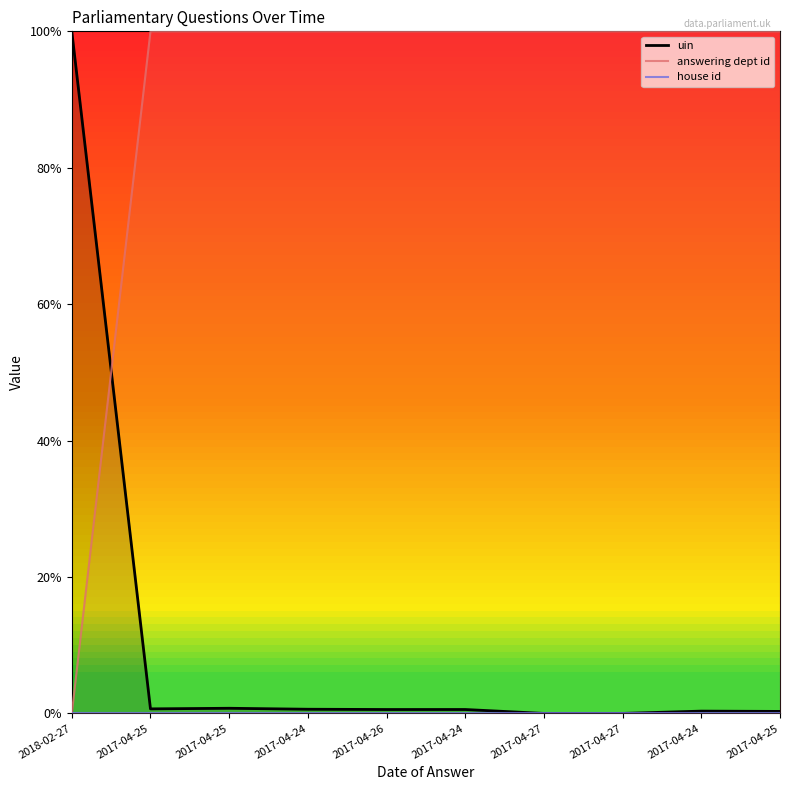

What is the total value across all series at 2017-04-24?

1.0